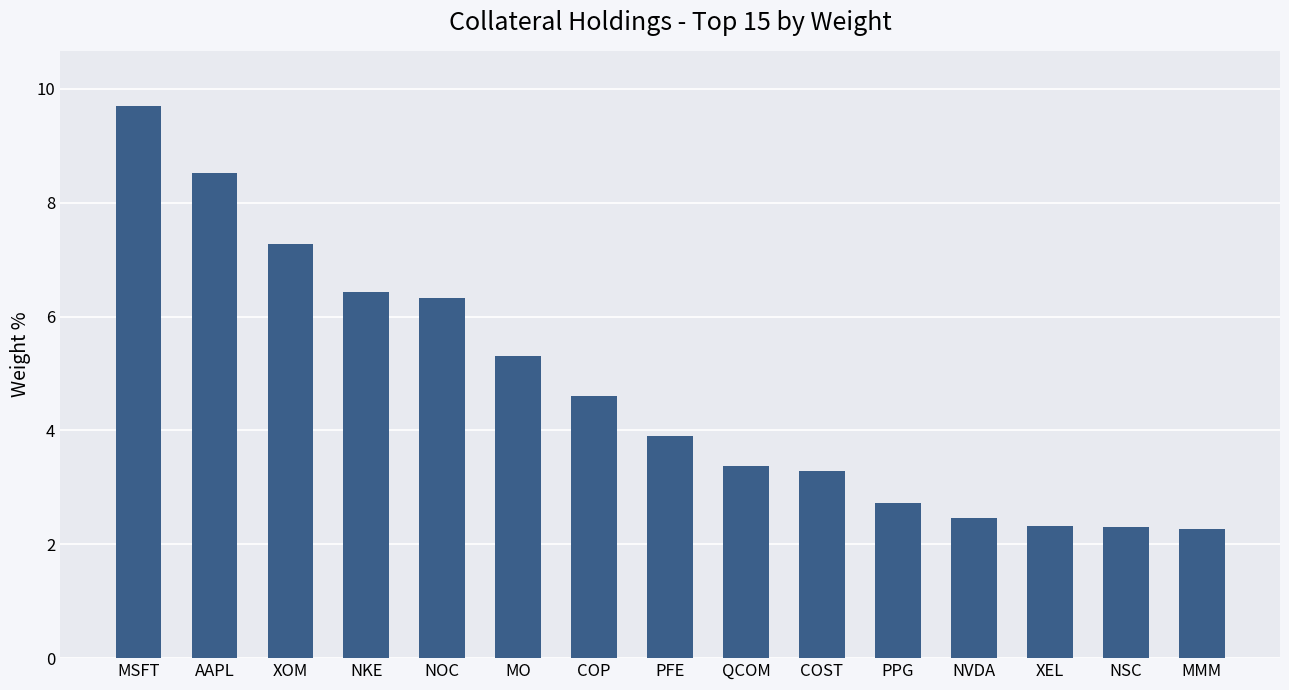

What is the value of the 7th bar from the left?

4.6